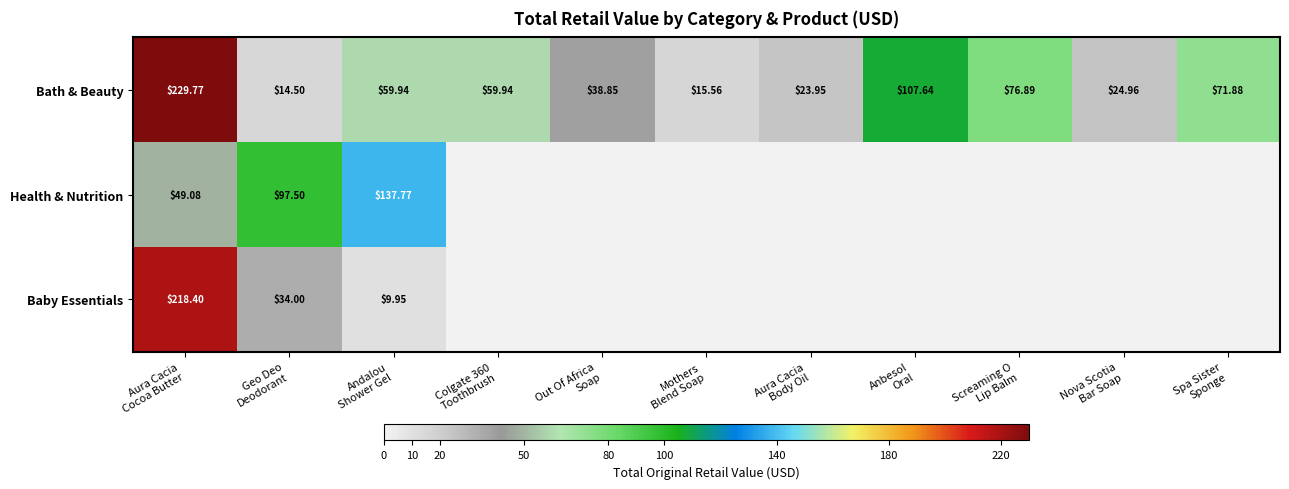

How many data points in Bath & Beauty are less than 59?

5